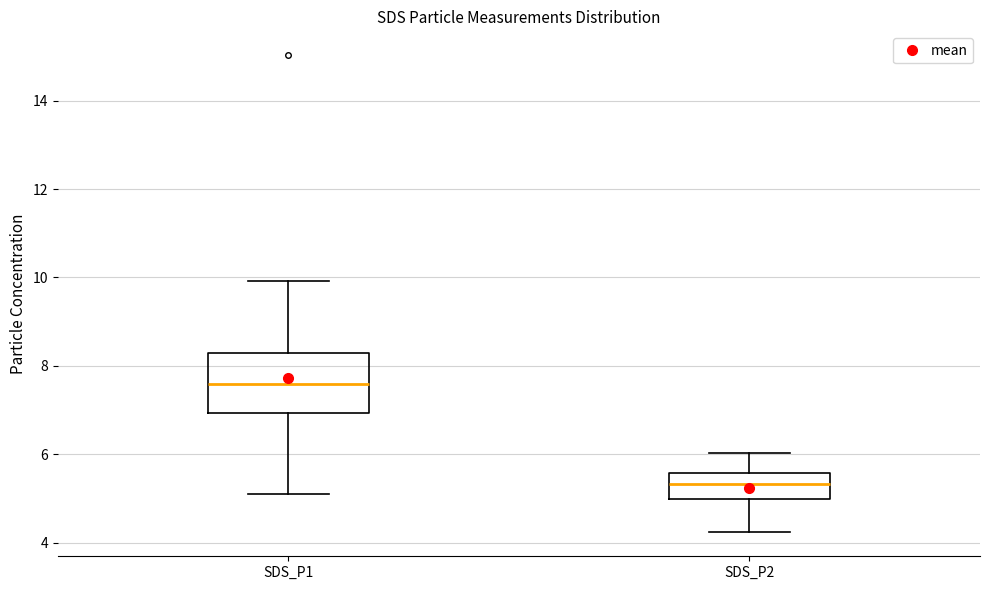

Comparing the boxes themselves (not the whiskers), which one is the tallest?

SDS_P1